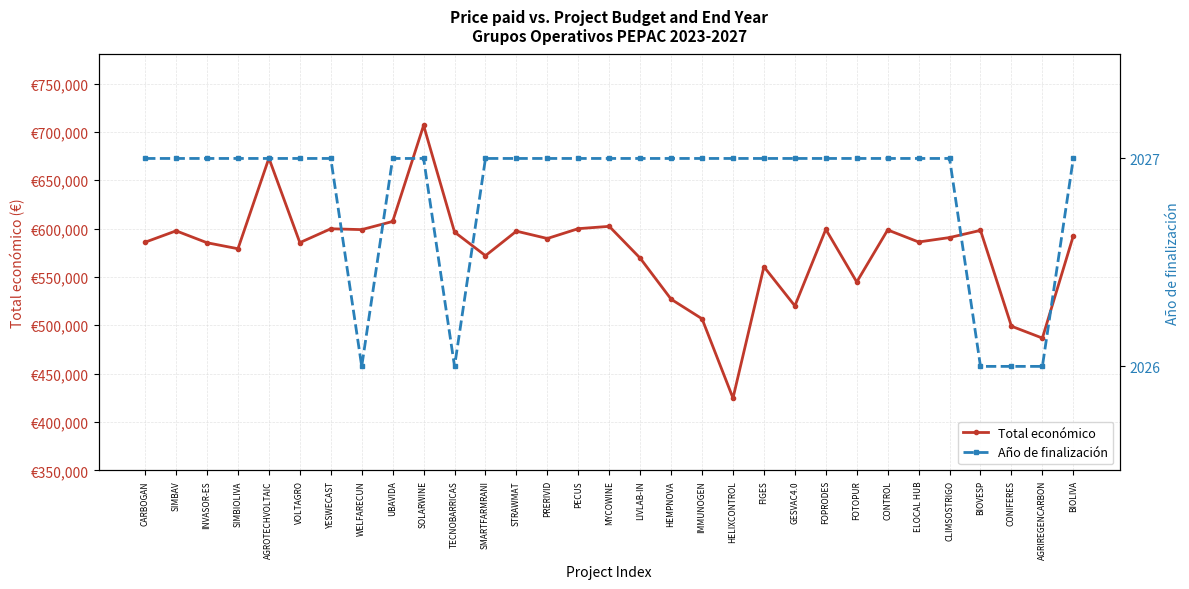

True or false: Total económico and Año de finalización intersect in this chart.

False